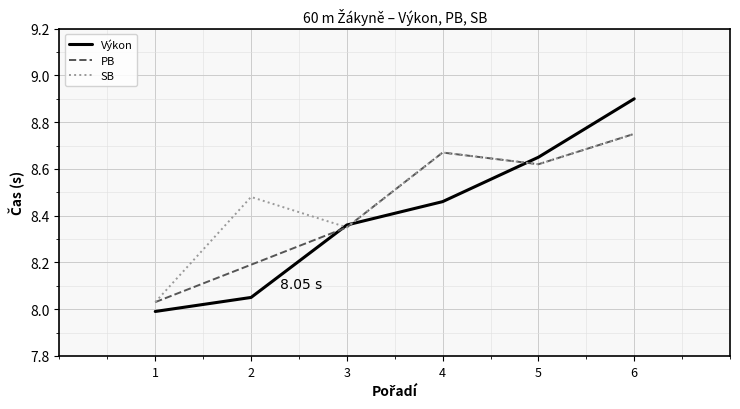

What is the difference between the SB values at 4 and 2?

0.2